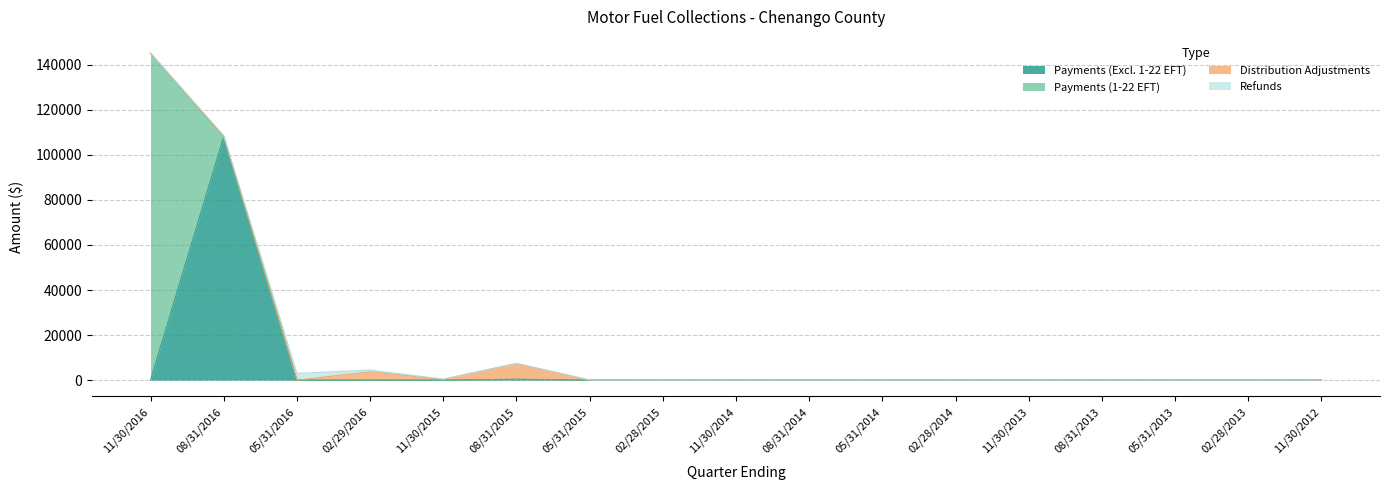

True or false: Payments (1-22 EFT) and Refunds intersect in this chart.

True